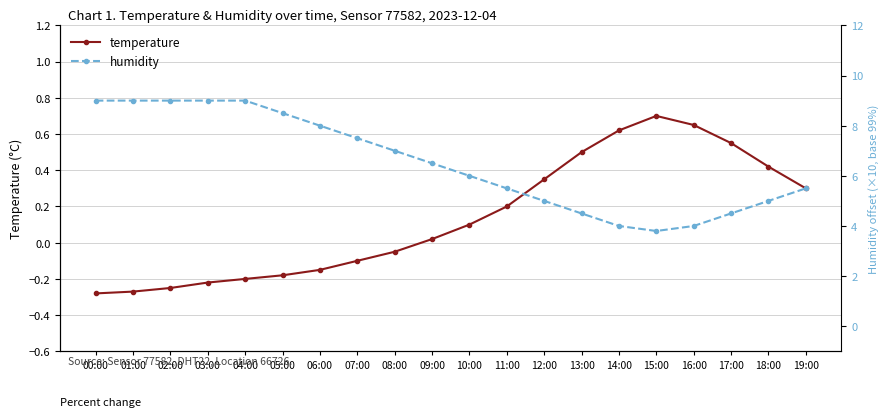

What is the minimum value shown in the chart?

-0.3